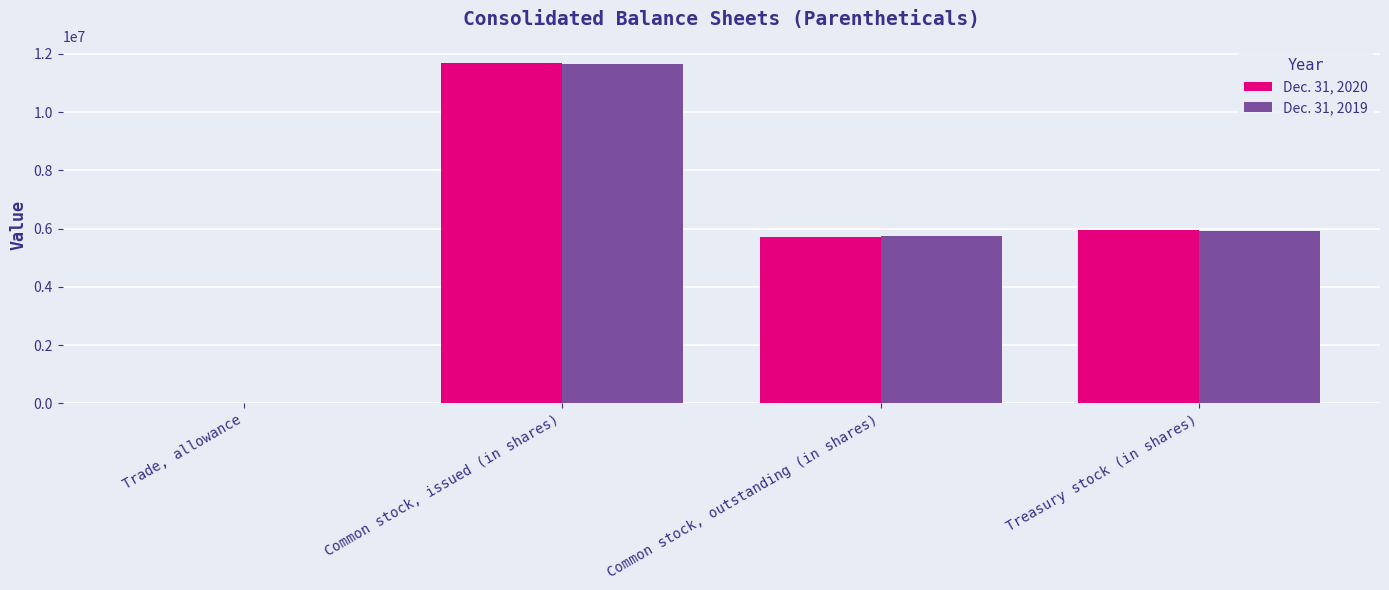

The Dec. 31, 2019 series shows 8537152 at Common stock, outstanding (in shares). True or false?

False